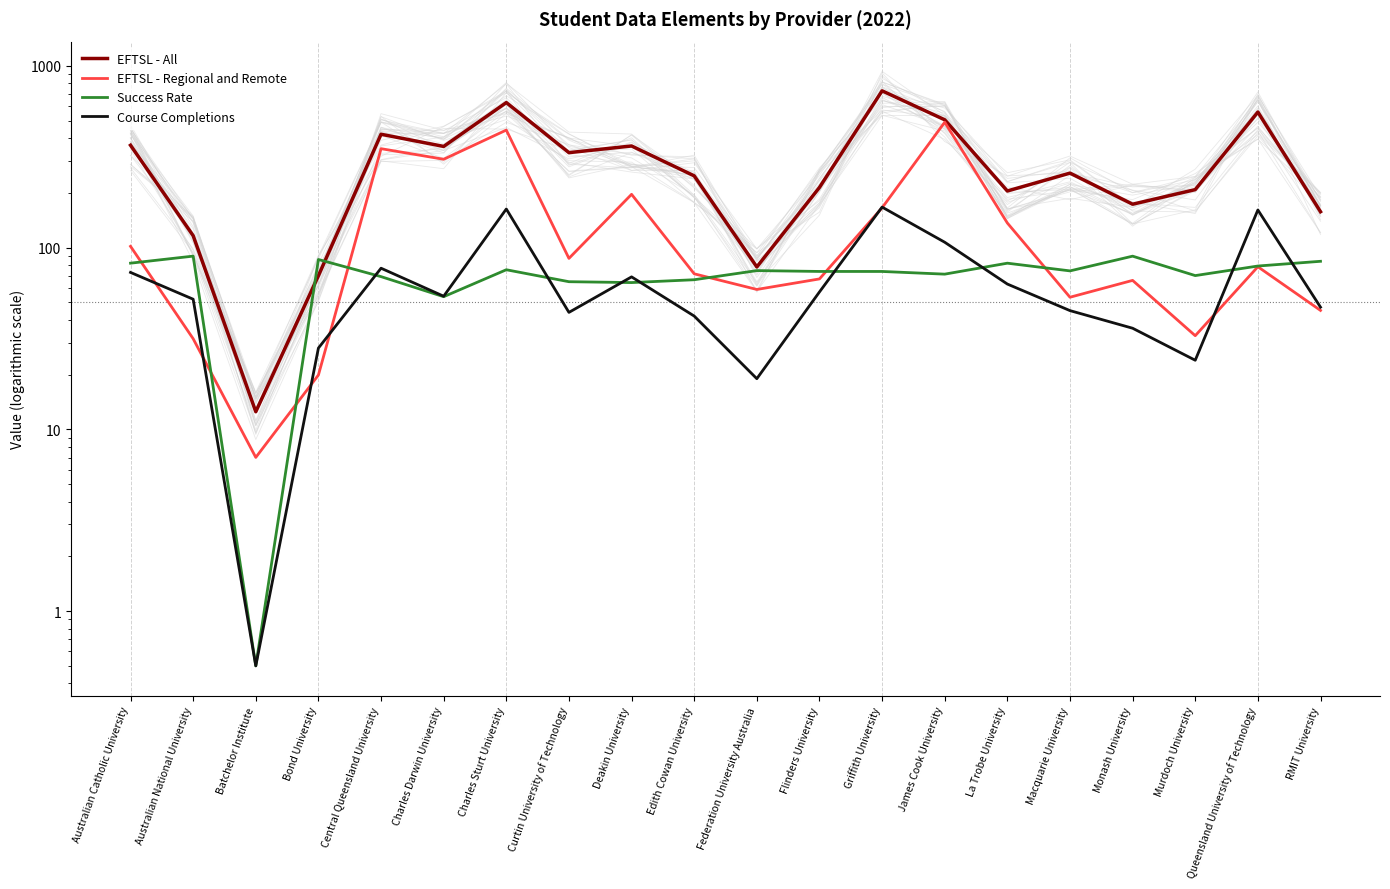

At which label is EFTSL - Regional and Remote closest to 248?

Deakin University